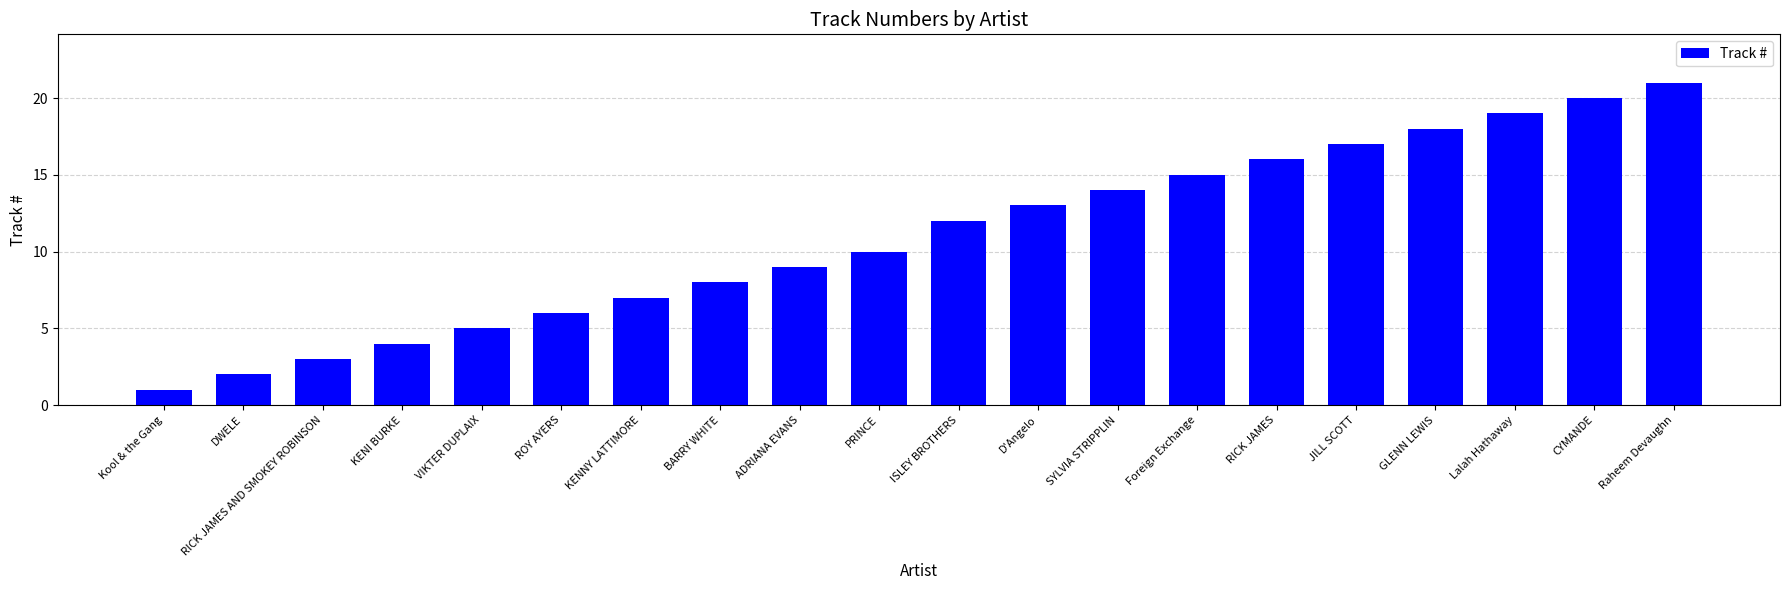

What is the maximum value shown in the chart?

21